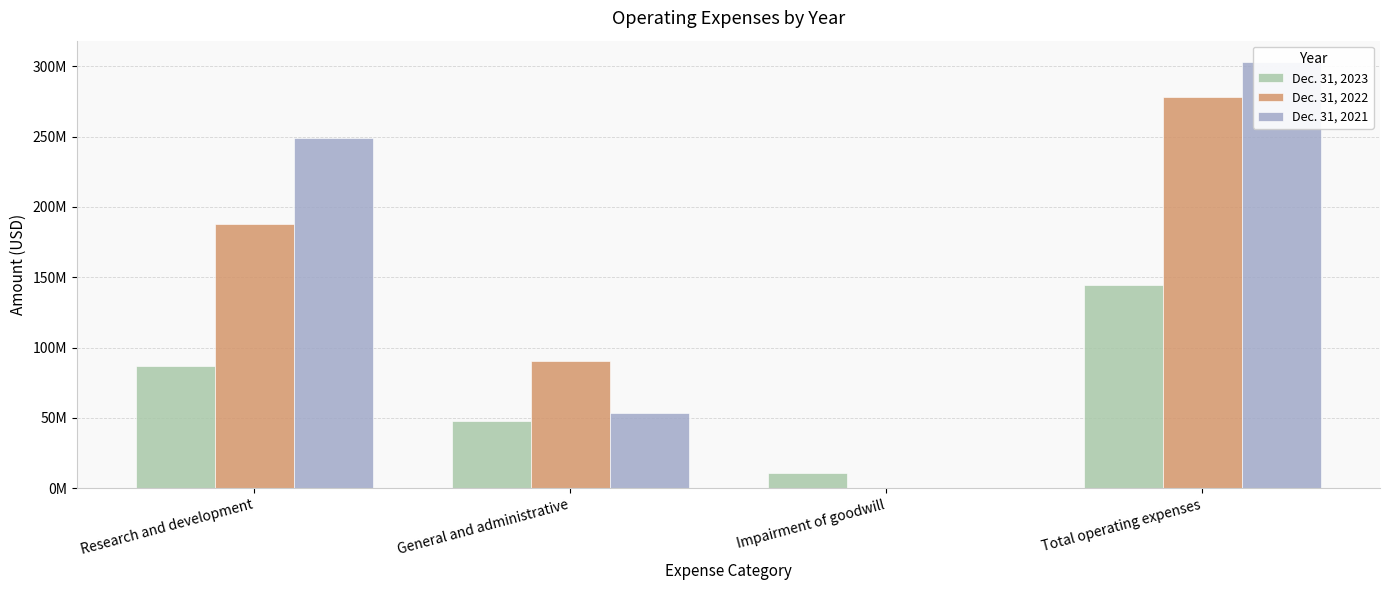

Count the Dec. 31, 2021 values in the range 53752353 to 302992677.

3